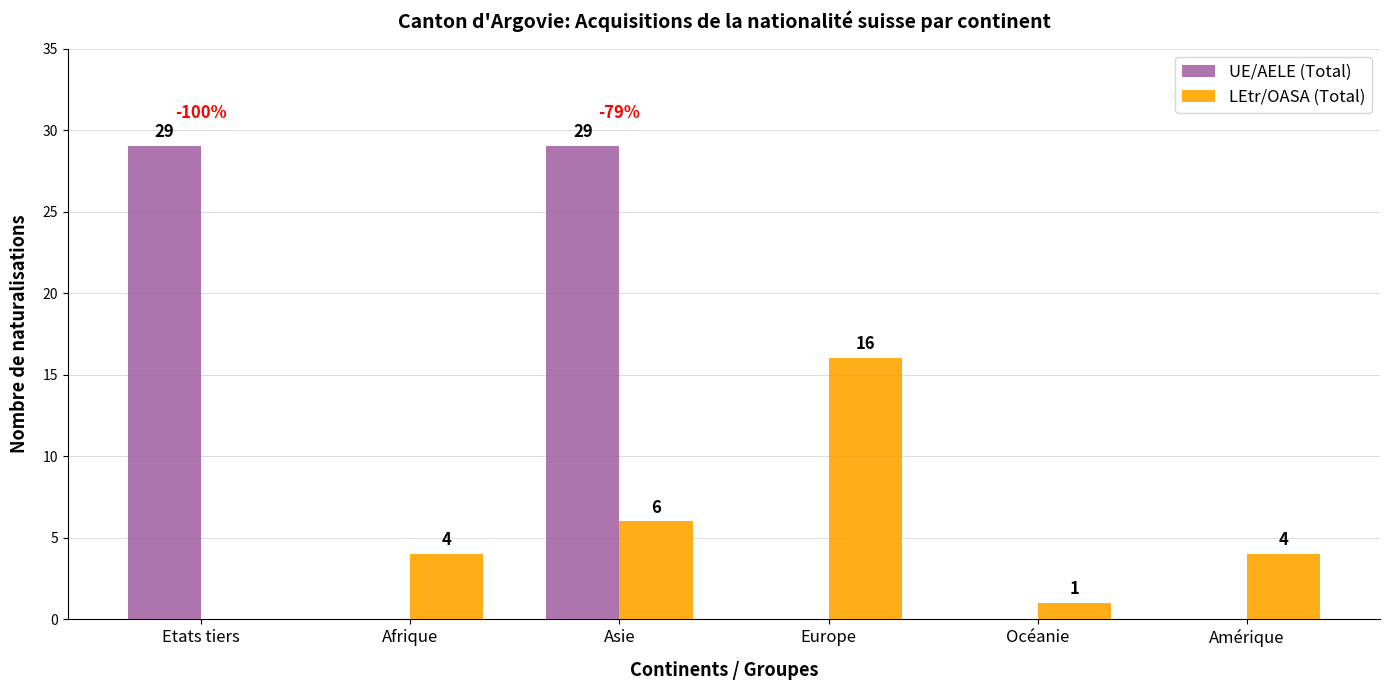

What is the sum of all LEtr/OASA (Total) values?

31